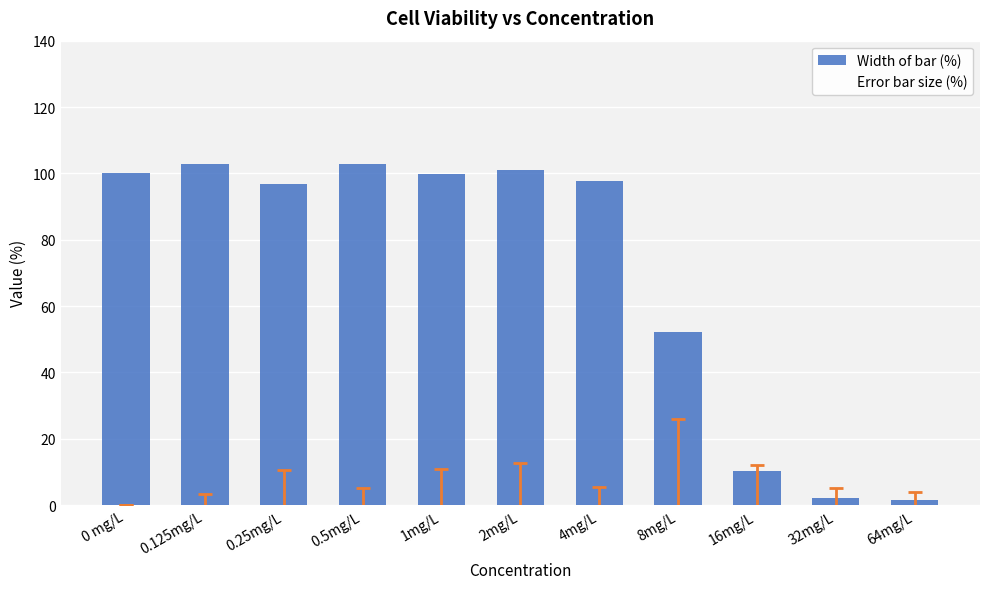

What is the change in value from 0 mg/L to 0.125mg/L?

+2.9